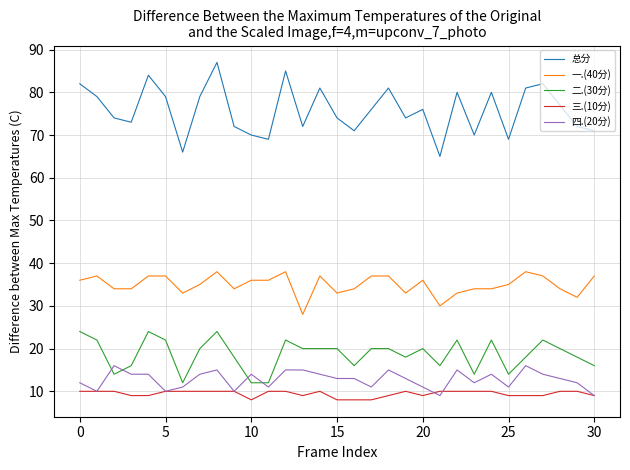

Reading right to left, extract all data points from this chart.

总分: 71	72	77	82	81	69	80	70	80	65	76	74	81	76	71	74	81	72	85	69	70	72	87	79	66	79	84	73	74	79	82
一.(40分): 37	32	34	37	38	35	34	34	33	30	36	33	37	37	34	33	37	28	38	36	36	34	38	35	33	37	37	34	34	37	36
二.(30分): 16	18	20	22	18	14	22	14	22	16	20	18	20	20	16	20	20	20	22	12	12	18	24	20	12	22	24	16	14	22	24
三.(10分): 9	10	10	9	9	9	10	10	10	10	9	10	9	8	8	8	10	9	10	10	8	10	10	10	10	10	9	9	10	10	10
四.(20分): 9	12	13	14	16	11	14	12	15	9	11	13	15	11	13	13	14	15	15	11	14	10	15	14	11	10	14	14	16	10	12